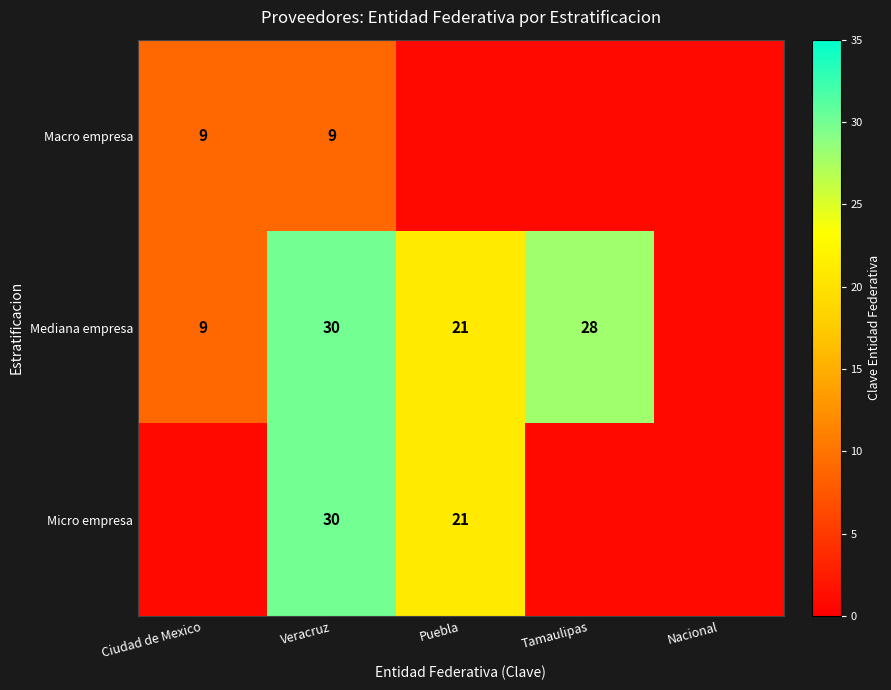

What is the difference between the Mediana empresa values at Veracruz and Tamaulipas?

2.0